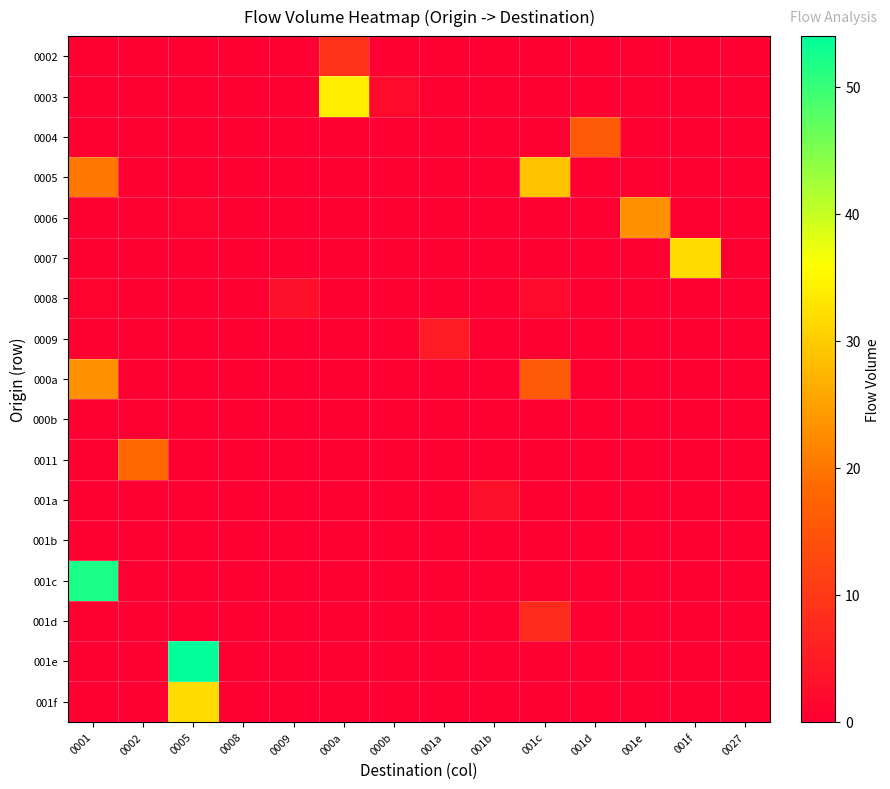

Reading left to right, what are all the values shown in this chart?

0002: 0001=0	0002=0	0005=0	0008=0	0009=0	000a=9	000b=0	001a=0	001b=0	001c=0	001d=0	001e=0	001f=0	0027=0
0003: 0001=0	0002=0	0005=0	0008=0	0009=0	000a=34	000b=2	001a=0	001b=0	001c=0	001d=0	001e=0	001f=0	0027=0
0004: 0001=0	0002=0	0005=0	0008=0	0009=0	000a=0	000b=0	001a=0	001b=0	001c=0	001d=16	001e=0	001f=0	0027=0
0005: 0001=20	0002=0	0005=0	0008=0	0009=0	000a=0	000b=0	001a=0	001b=0	001c=29	001d=0	001e=0	001f=0	0027=0
0006: 0001=0	0002=0	0005=1	0008=0	0009=0	000a=0	000b=0	001a=0	001b=0	001c=0	001d=0	001e=23	001f=0	0027=0
0007: 0001=0	0002=0	0005=0	0008=0	0009=0	000a=0	000b=0	001a=0	001b=0	001c=0	001d=0	001e=0	001f=32	0027=0
0008: 0001=1	0002=0	0005=0	0008=0	0009=3	000a=0	000b=0	001a=0	001b=0	001c=2	001d=0	001e=0	001f=0	0027=0
0009: 0001=0	0002=0	0005=0	0008=0	0009=0	000a=0	000b=0	001a=5	001b=0	001c=0	001d=0	001e=0	001f=0	0027=0
000a: 0001=23	0002=0	0005=0	0008=0	0009=0	000a=0	000b=0	001a=0	001b=0	001c=16	001d=0	001e=0	001f=0	0027=0
000b: 0001=0	0002=0	0005=0	0008=0	0009=0	000a=0	000b=0	001a=0	001b=0	001c=0	001d=0	001e=0	001f=0	0027=0
0011: 0001=0	0002=18	0005=0	0008=0	0009=0	000a=0	000b=0	001a=0	001b=0	001c=0	001d=0	001e=0	001f=0	0027=0
001a: 0001=0	0002=0	0005=0	0008=0	0009=0	000a=0	000b=0	001a=0	001b=3	001c=0	001d=0	001e=0	001f=0	0027=0
001b: 0001=0	0002=0	0005=0	0008=0	0009=0	000a=0	000b=0	001a=0	001b=0	001c=0	001d=0	001e=0	001f=0	0027=0
001c: 0001=52	0002=0	0005=0	0008=0	0009=0	000a=0	000b=0	001a=0	001b=0	001c=0	001d=0	001e=0	001f=0	0027=0
001d: 0001=0	0002=0	0005=0	0008=0	0009=0	000a=0	000b=0	001a=0	001b=0	001c=8	001d=0	001e=0	001f=0	0027=0
001e: 0001=0	0002=0	0005=54	0008=0	0009=0	000a=0	000b=0	001a=0	001b=0	001c=0	001d=0	001e=0	001f=0	0027=0
001f: 0001=0	0002=0	0005=32	0008=0	0009=0	000a=0	000b=0	001a=0	001b=0	001c=0	001d=0	001e=0	001f=0	0027=0